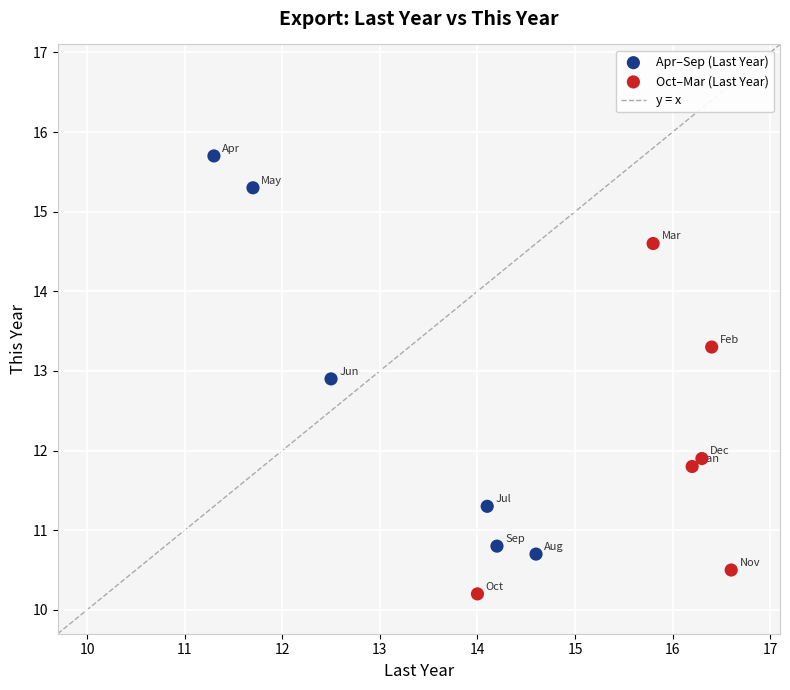

Which series contains the highest Y value?

Apr–Sep (Last Year)